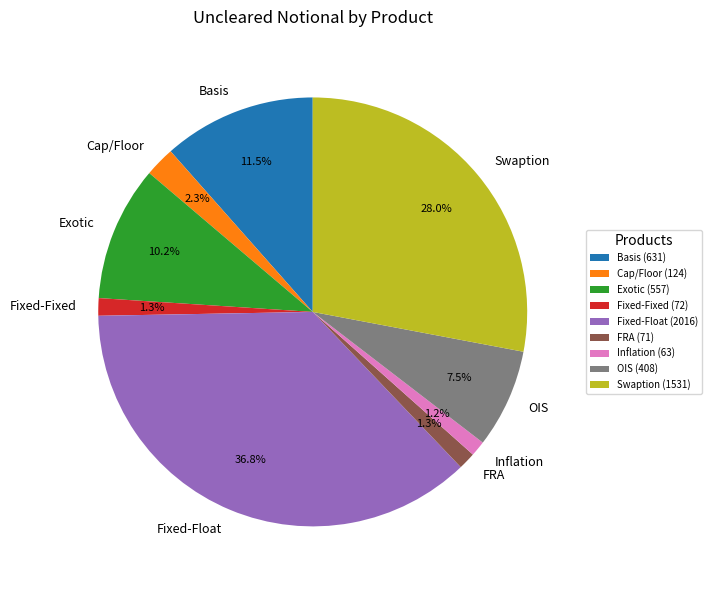

To the nearest percent, what is the combined percentage of OIS and Basis?

19%